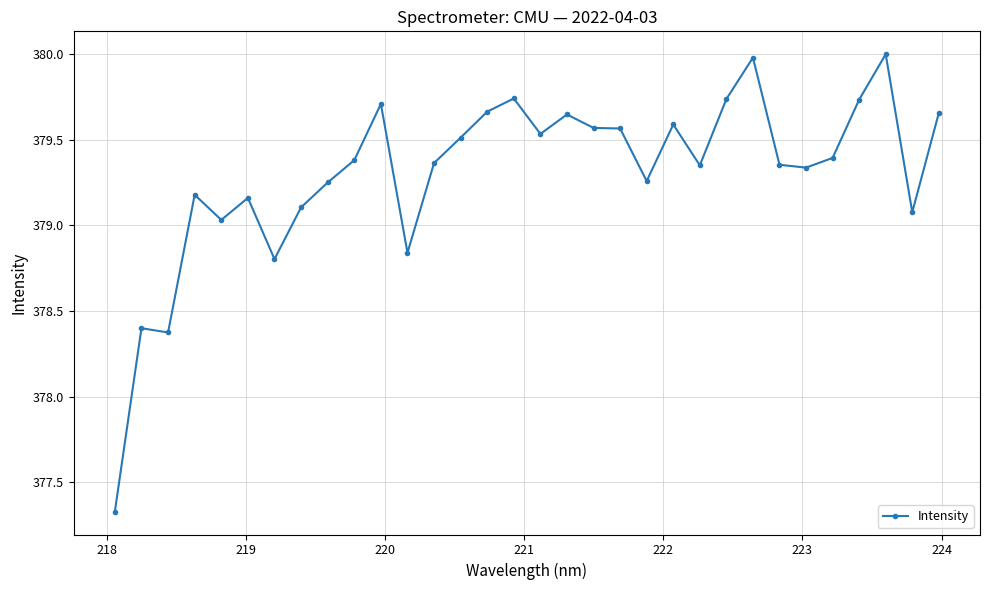

True or false: there are more than 1 points higher than both neighbors.

True